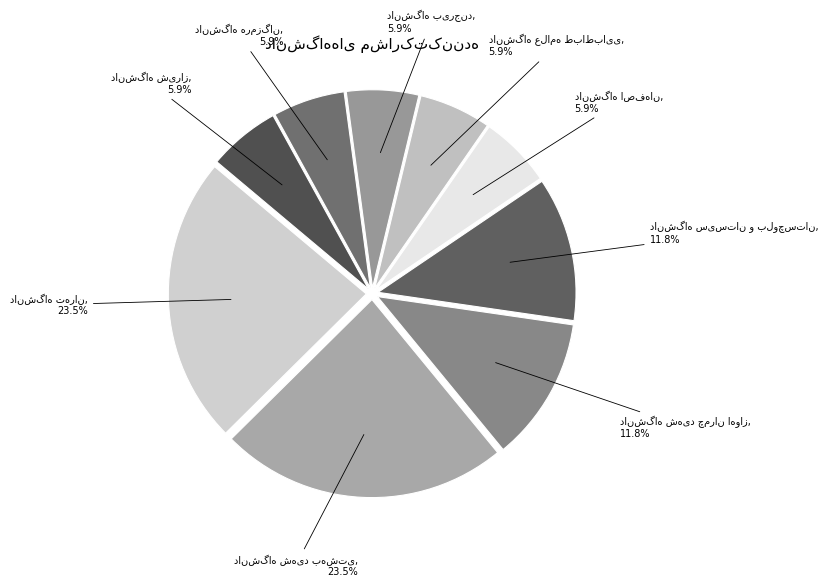

Is there a majority slice in this chart?

No